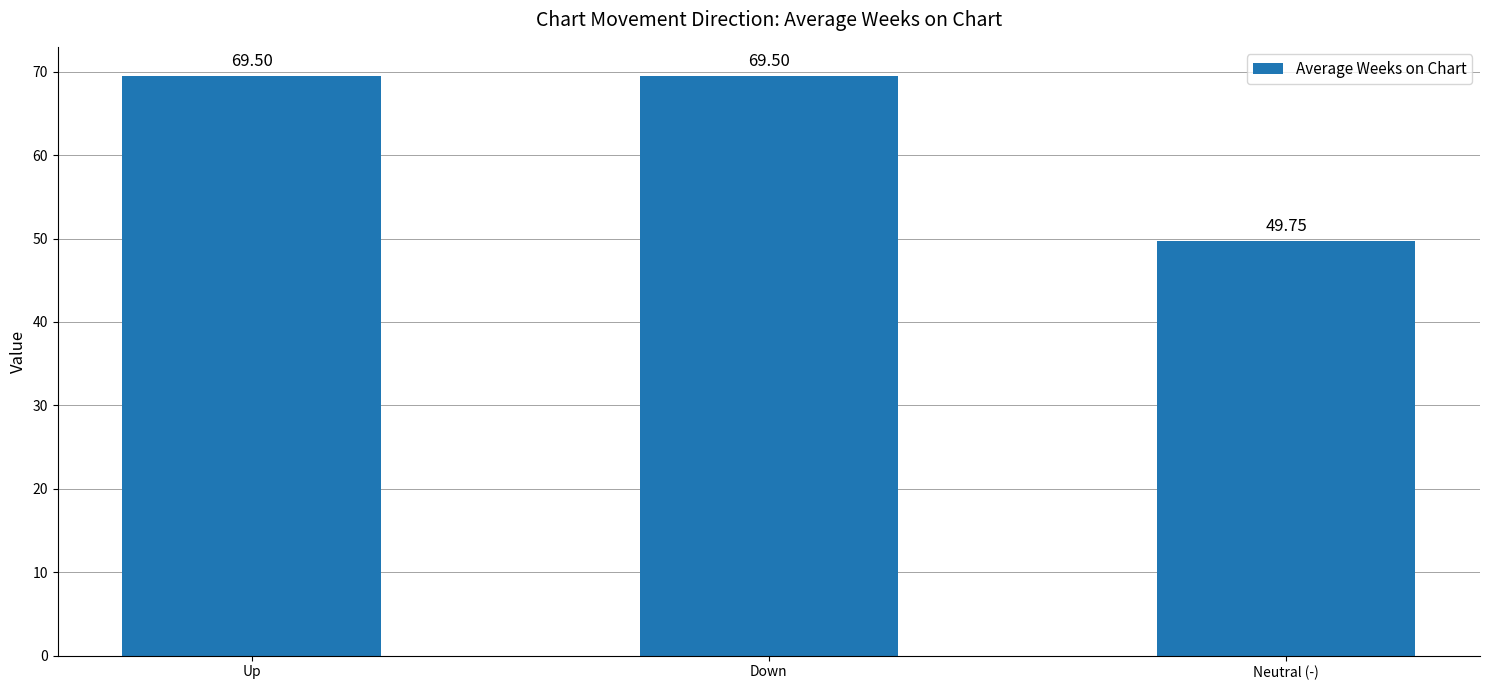

Reading left to right, what are all the values shown in this chart?

69.5	69.5	49.8